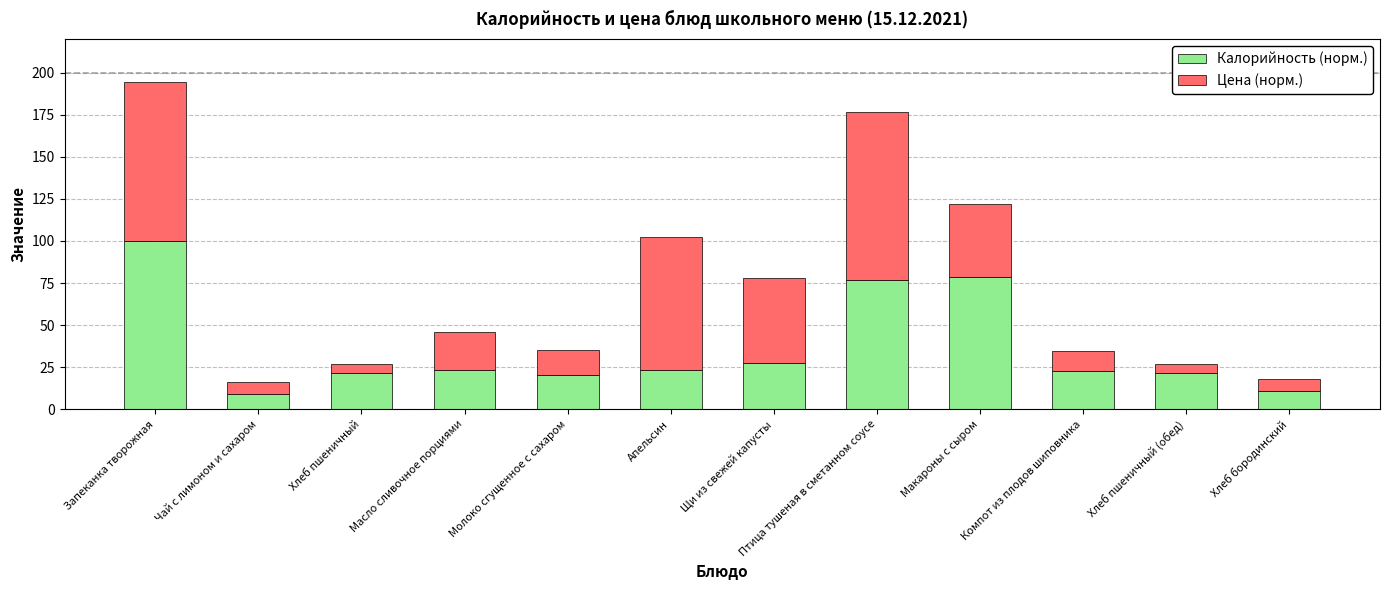

What are all the series names shown in the legend?

Калорийность (норм.), Цена (норм.)